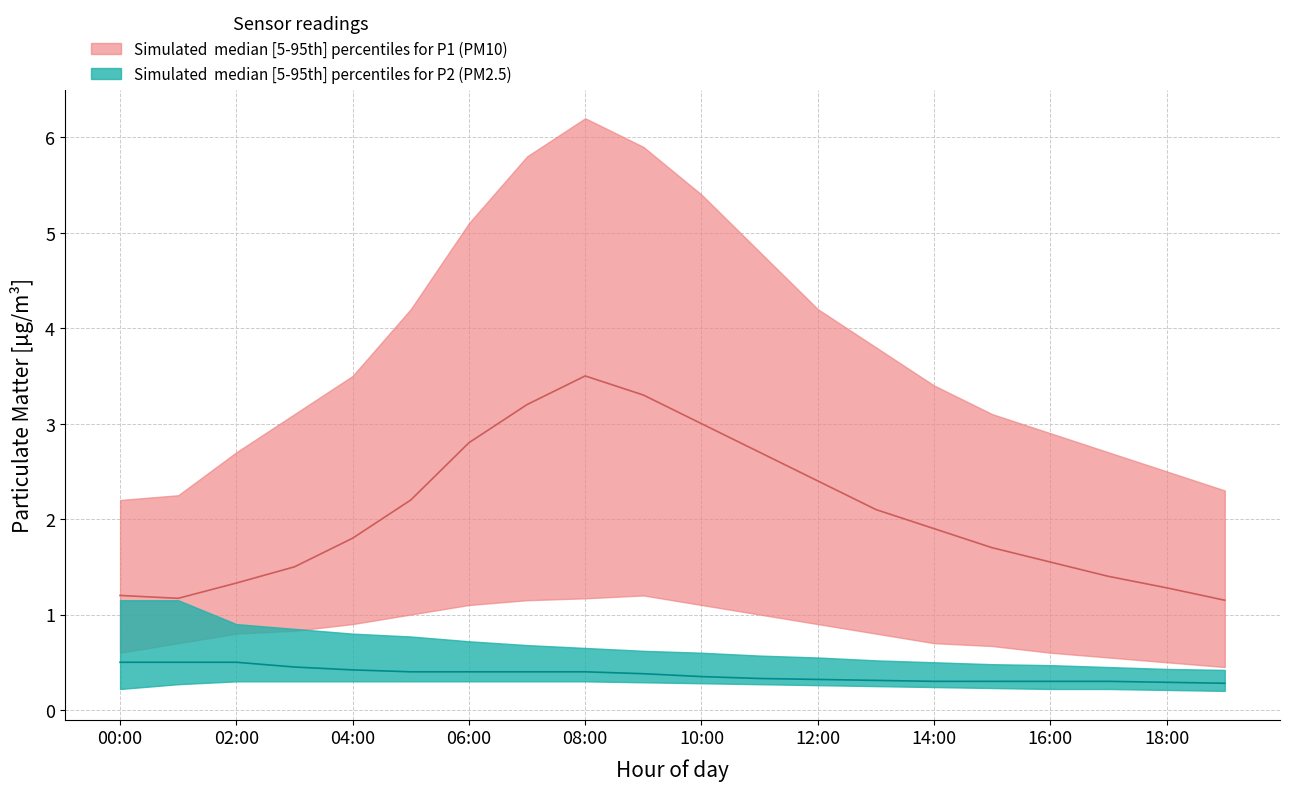

True or false: P1_median has more than 1 points higher than both neighbors.

False